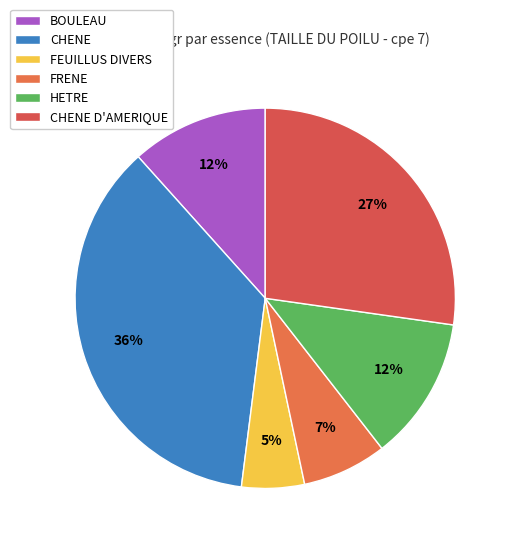

Between BOULEAU and FRENE, which is larger?

BOULEAU